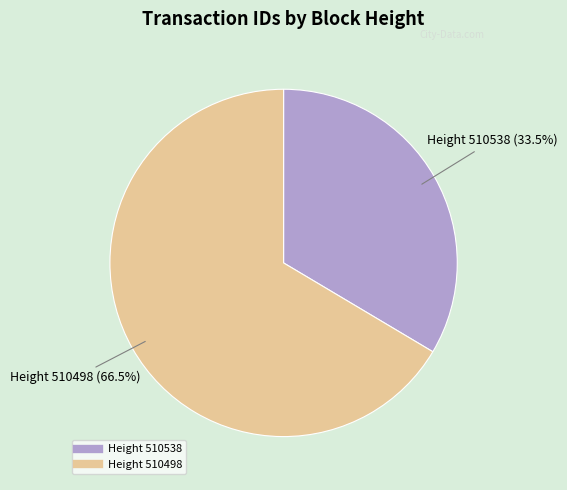

Does any single category account for the majority?

Yes